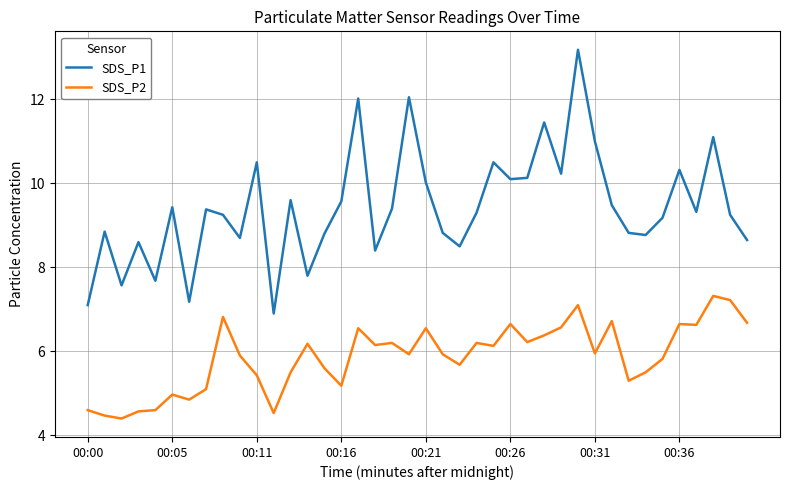

Which series has the largest range (max minus min)?

SDS_P1